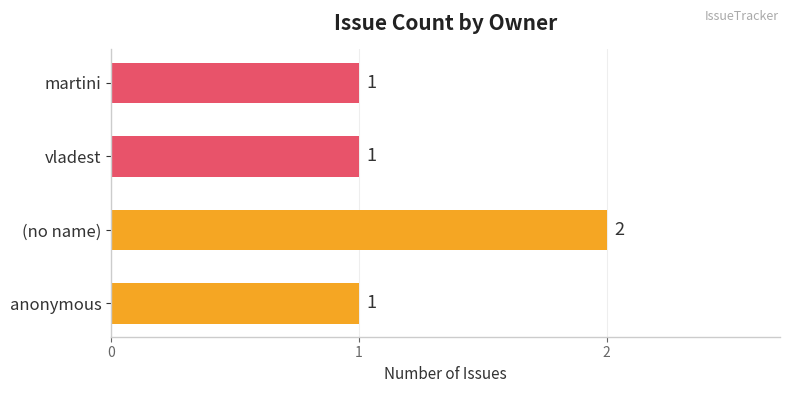

What is the average value?

1